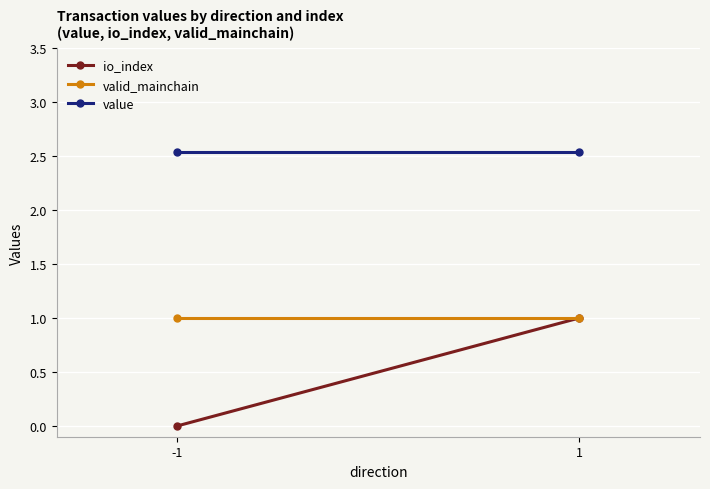

Reading right to left, extract all data points from this chart.

io_index: 1.0	0.0
valid_mainchain: 1.0	1.0
value: 2.5	2.5